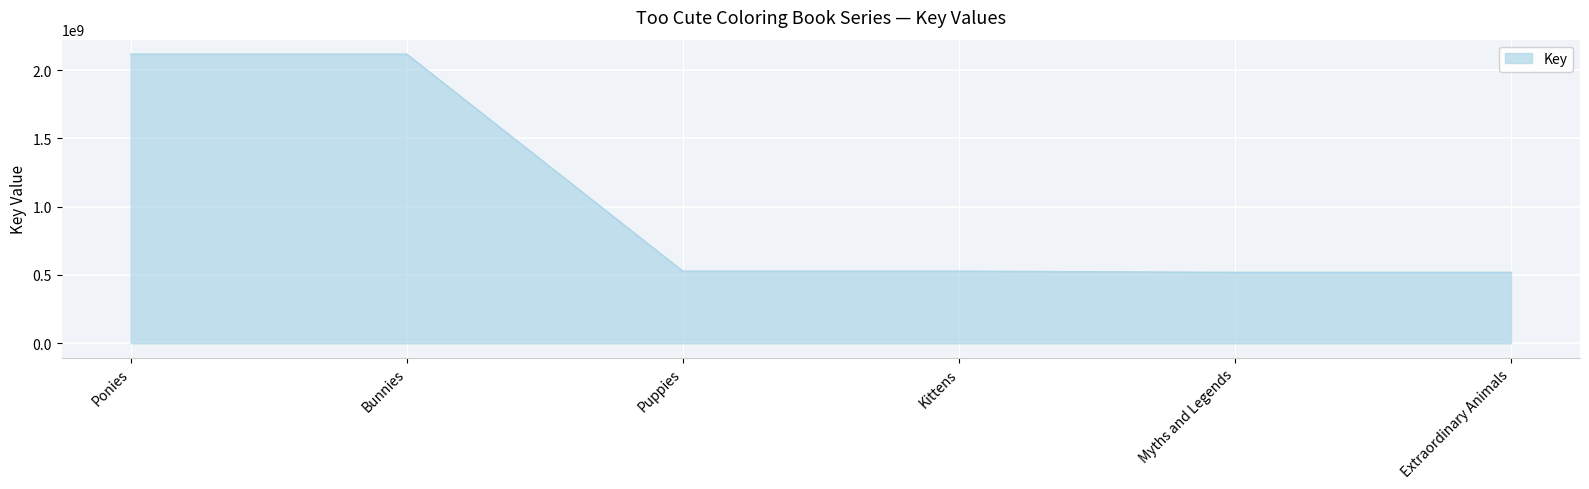

What is the average value?

1054841488